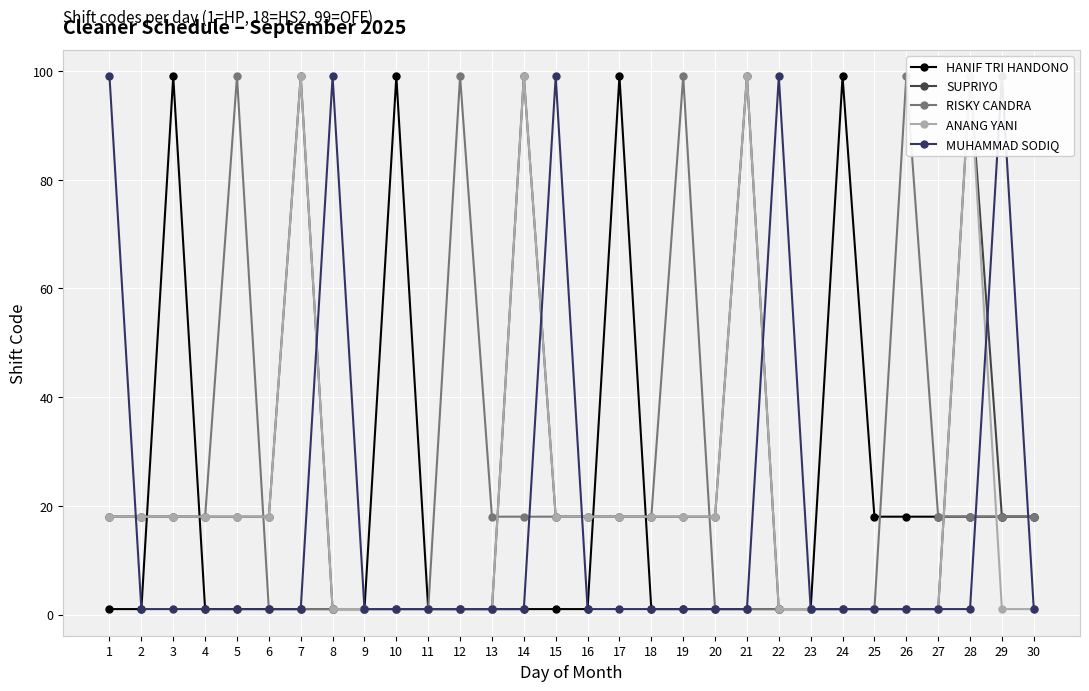

What is the difference between the highest and lowest values at 3?

98